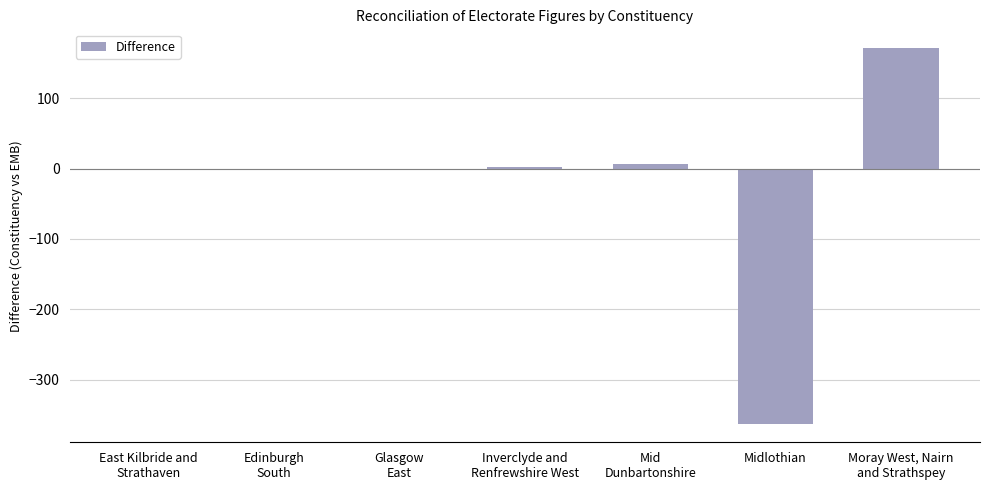

What is the sum of the values at Edinburgh
South and Midlothian?

-363